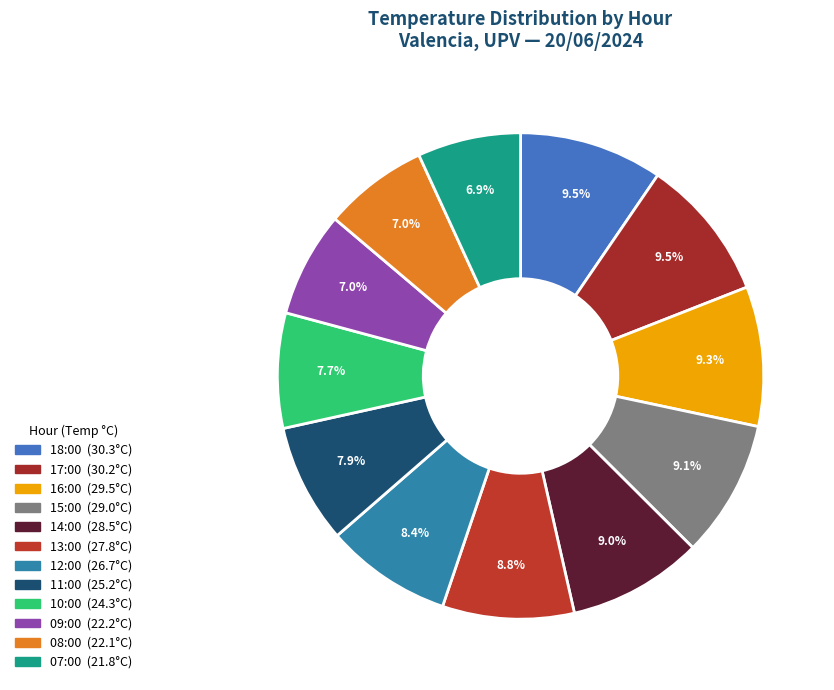

To the nearest percent, what is the difference between the largest and smallest slice percentages?

3%